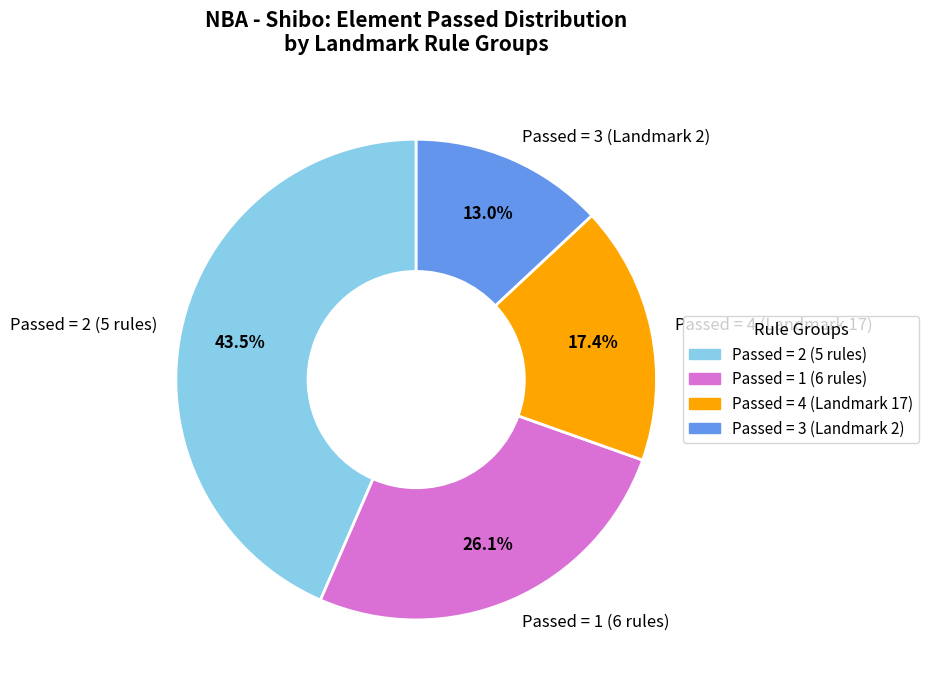

Does any single category account for the majority?

No